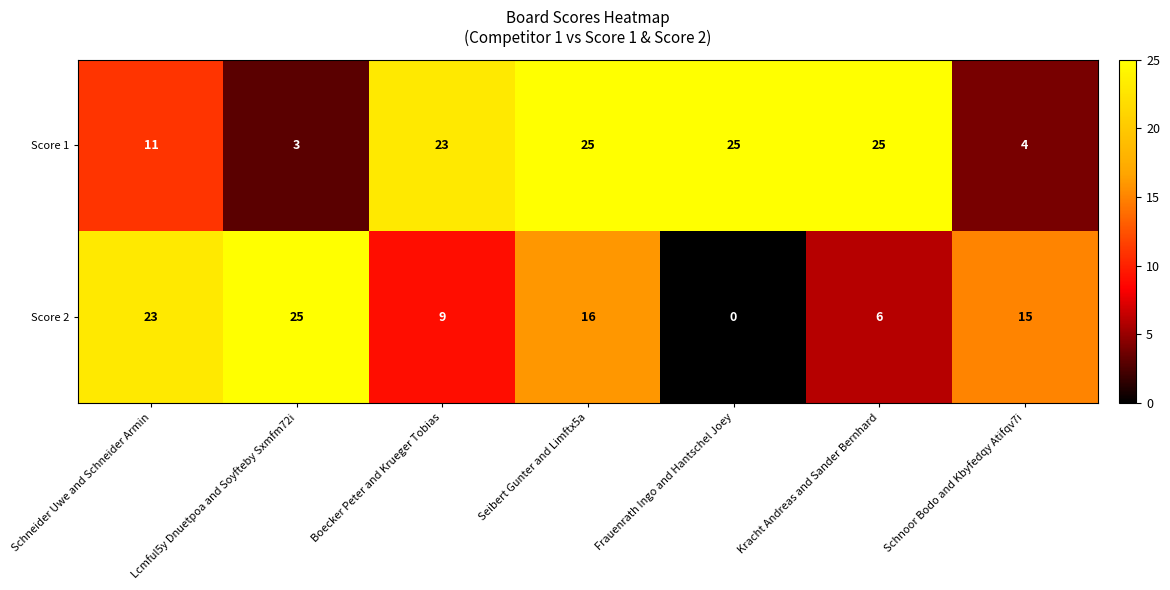

At how many categories does at least one series exceed 21?

6